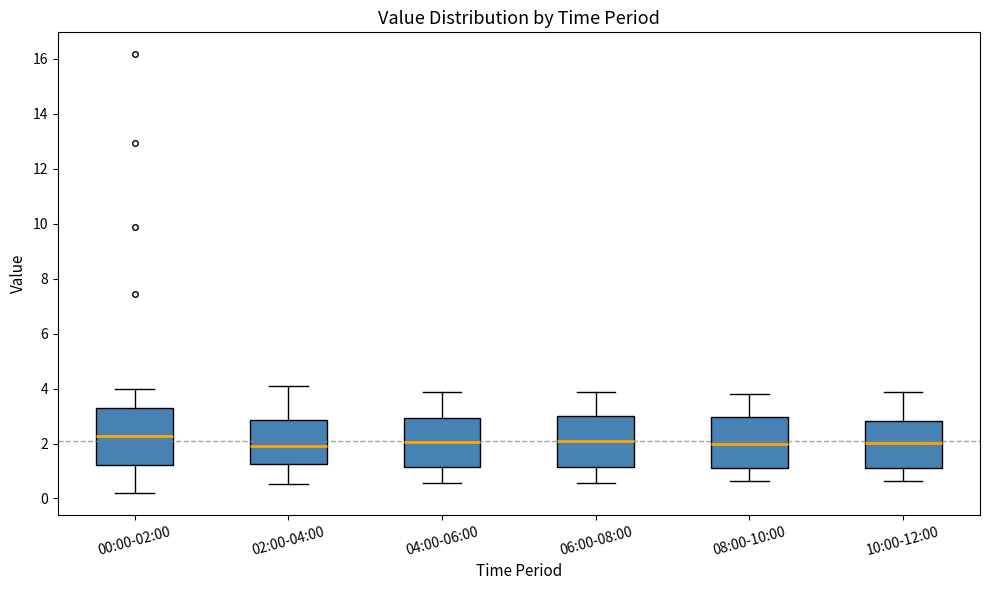

Reading left to right, read every box against the y-axis: the position of its median line, the range the box covers, and the ends of its whiskers. The values are not printed on the chart, so give them approximately, as read against the axis.

00:00-02:00: median 2.2, box 1.2 to 3.4, whiskers 0.2 to 4.0
02:00-04:00: median 2.0, box 1.2 to 2.8, whiskers 0.6 to 4.2
04:00-06:00: median 2.0, box 1.2 to 3.0, whiskers 0.6 to 3.8
06:00-08:00: median 2.2, box 1.2 to 3.0, whiskers 0.6 to 3.8
08:00-10:00: median 2.0, box 1.2 to 3.0, whiskers 0.6 to 3.8
10:00-12:00: median 2.0, box 1.2 to 2.8, whiskers 0.6 to 3.8